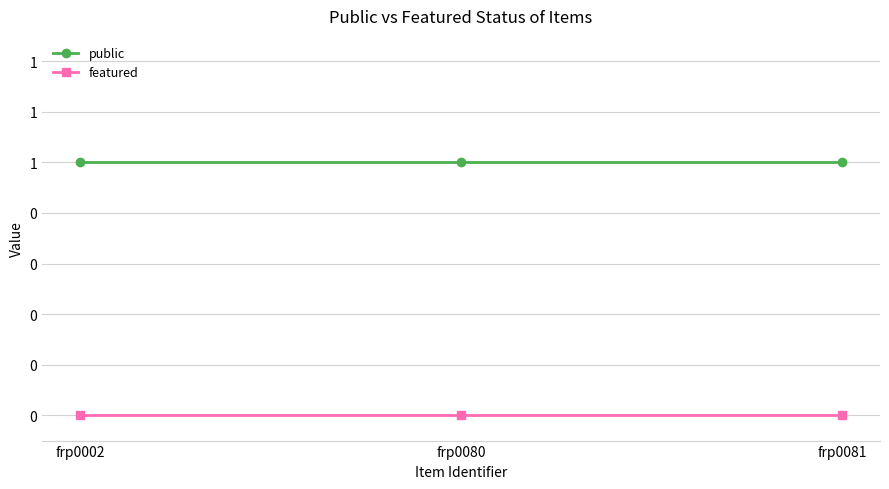

Rank the series by their maximum value, from highest to lowest.

public, featured